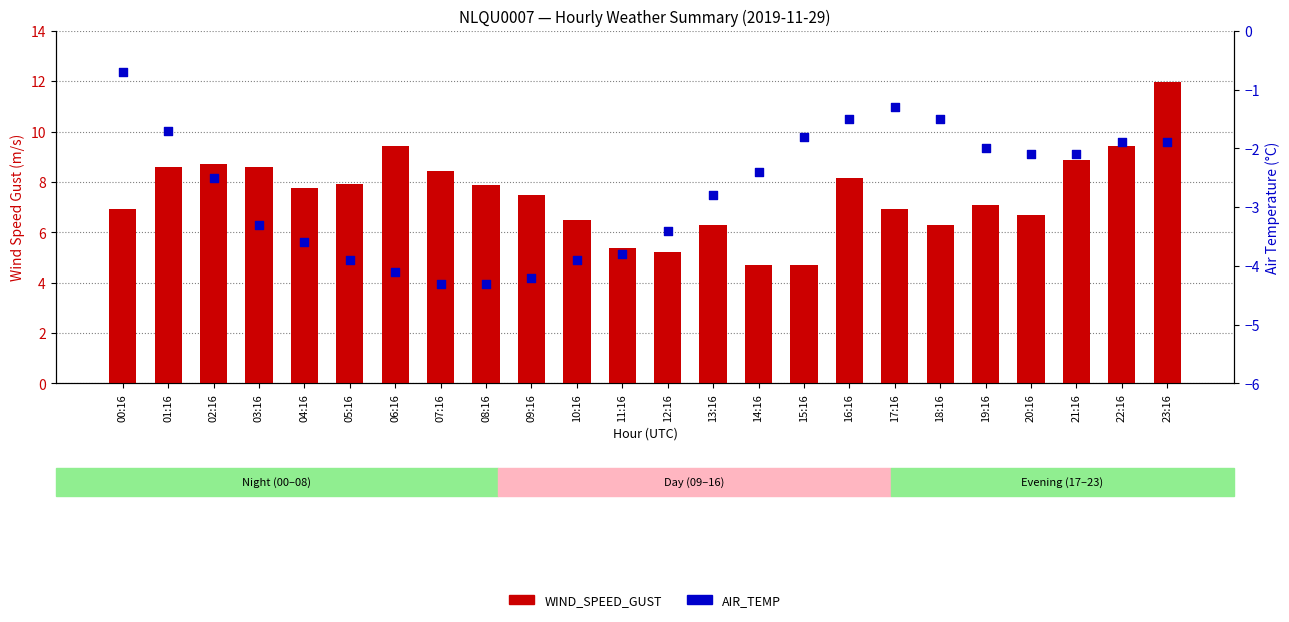

Which series has the largest total across all categories?

WIND_SPEED_GUST